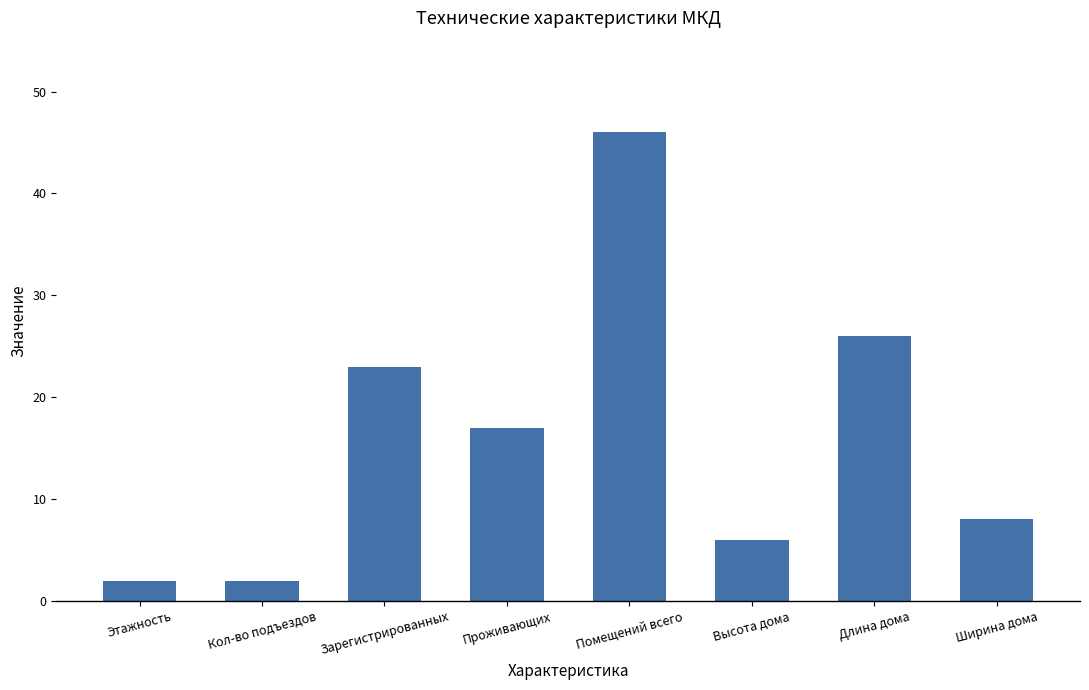

Reading left to right, transcribe all the data shown in this chart.

Этажность=2	Кол-во подъездов=2	Зарегистрированных=23	Проживающих=17	Помещений всего=46	Высота дома=6	Длина дома=26	Ширина дома=8